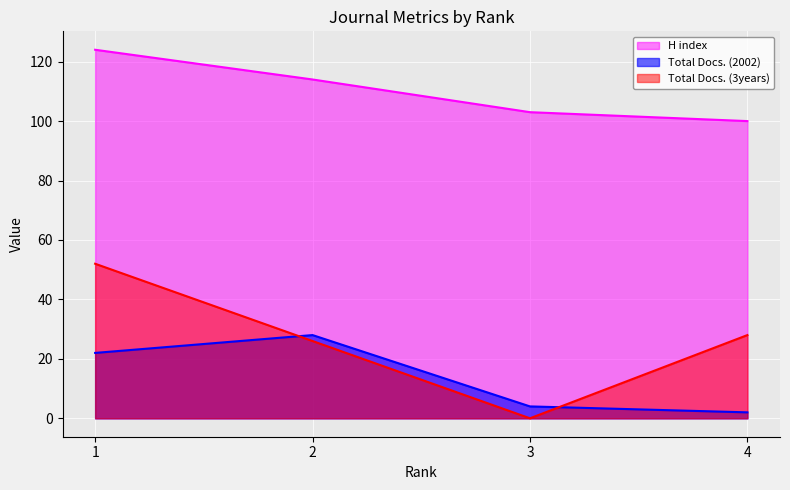

What are all the series names shown in the legend?

H index, Total Docs. (2002), Total Docs. (3years)